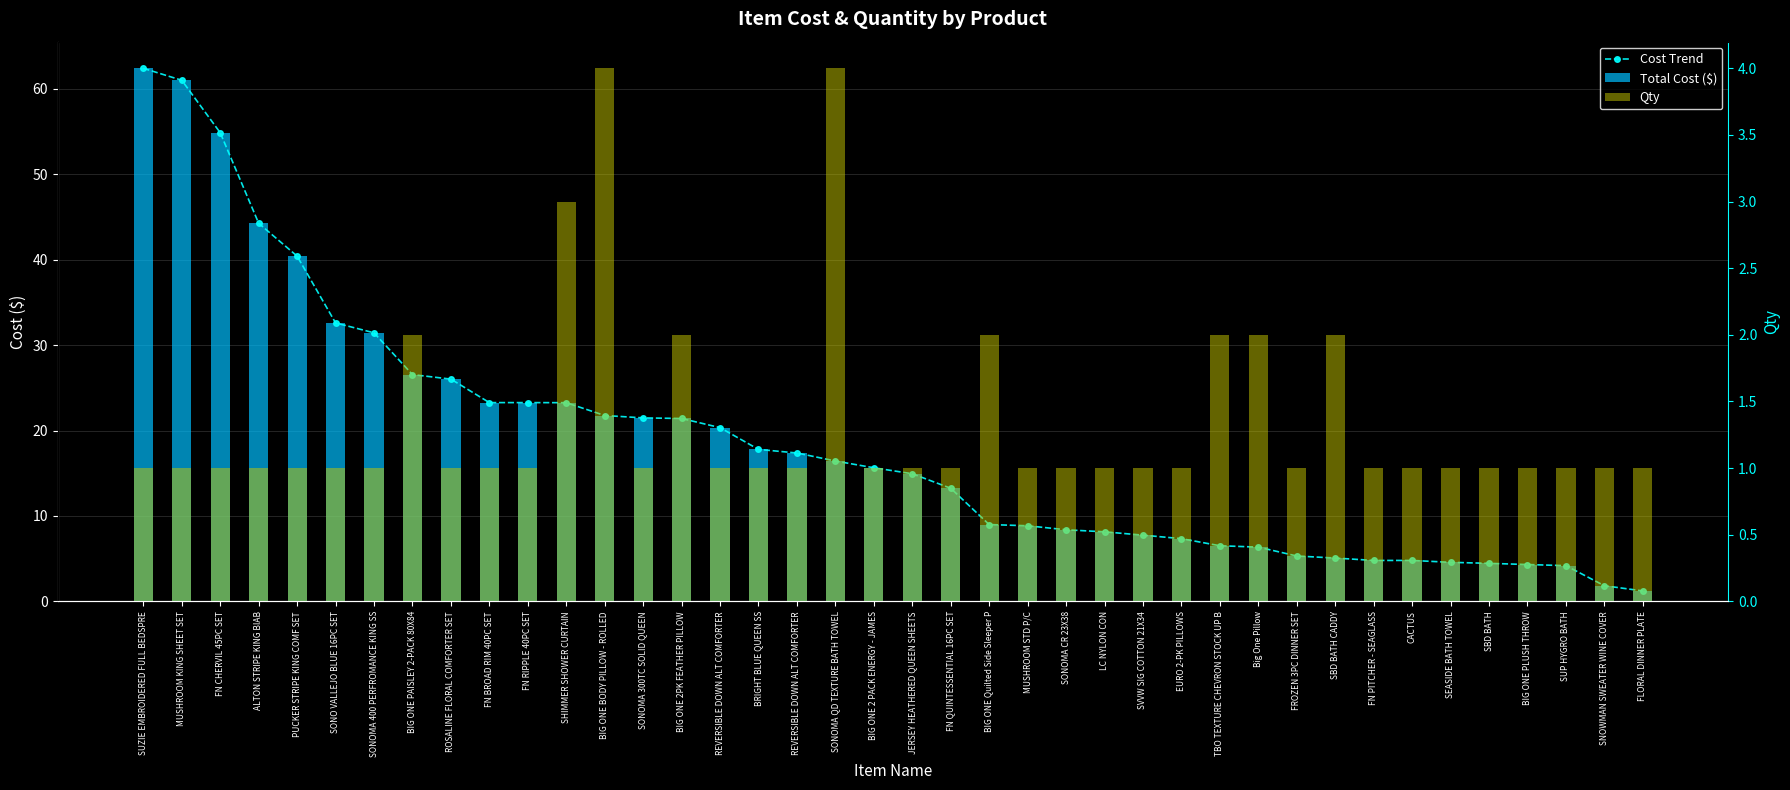

Which series has the widest spread of values?

Cost Trend